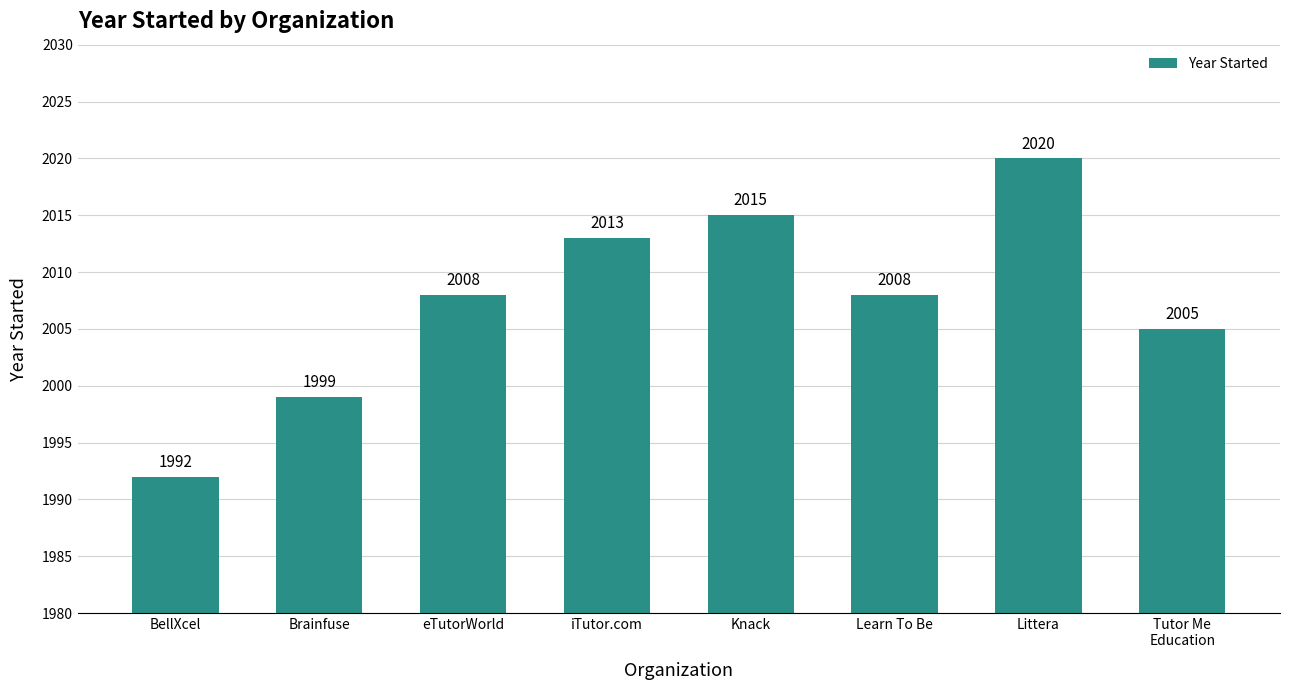

Read the value at Littera.

2020